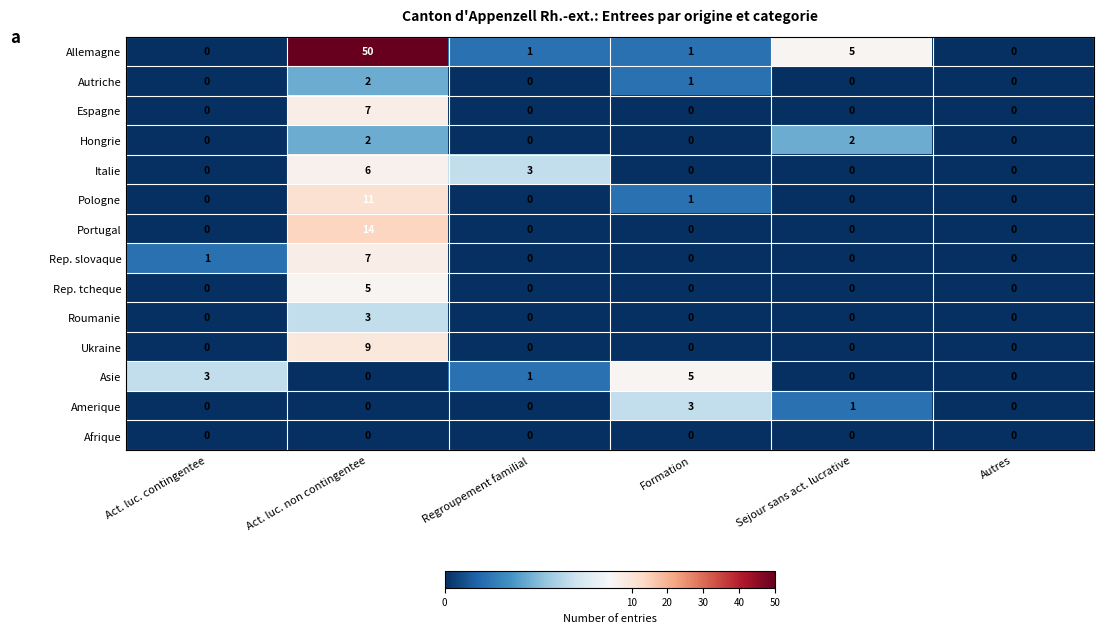

At which category is the sum across all series the highest?

Act. luc. non contingentee